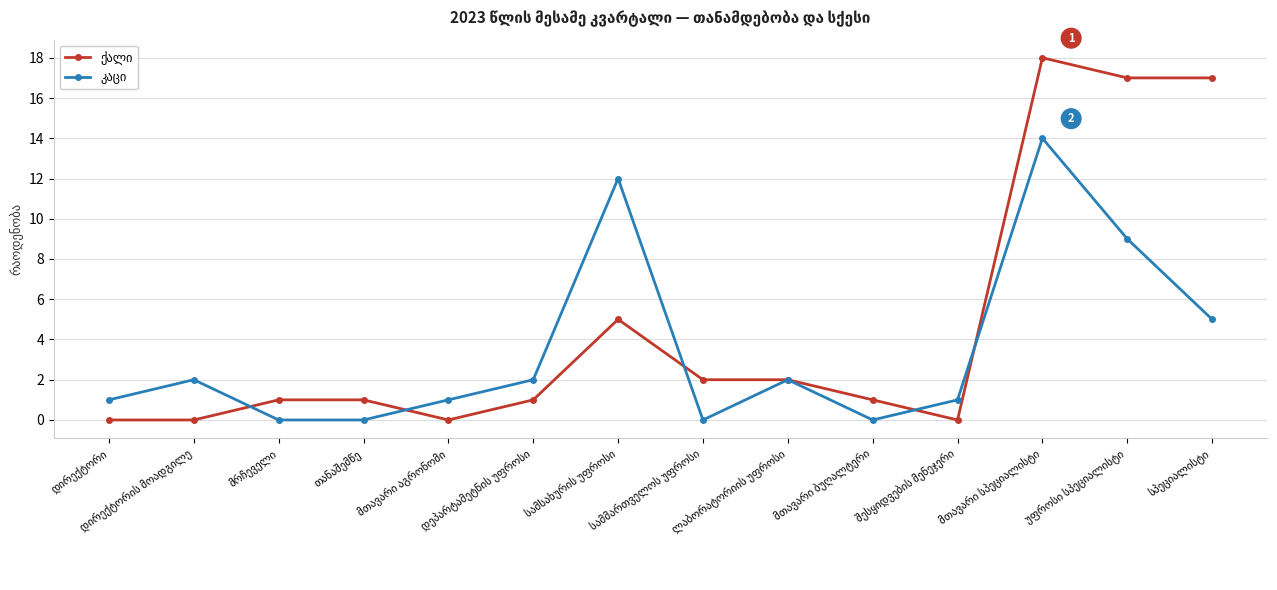

How many categories are shown in the chart?

14